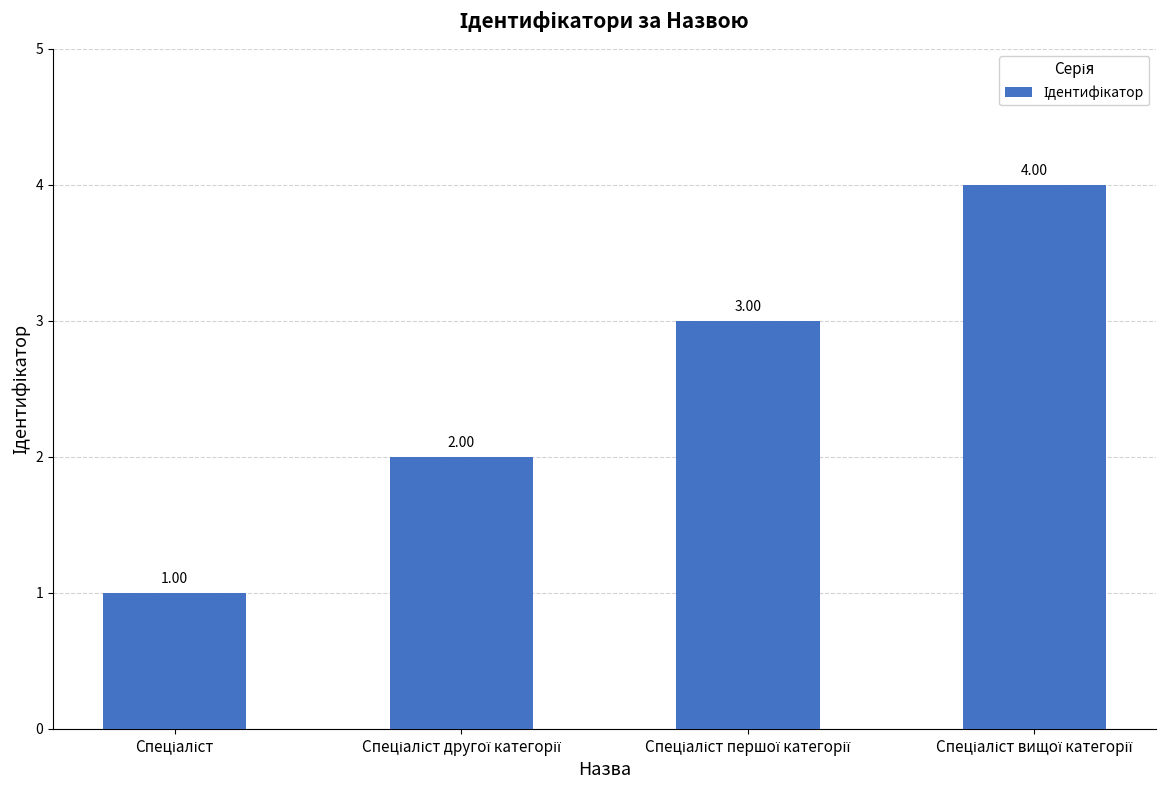

The chart shows a value of 1 at Спеціаліст. True or false?

True